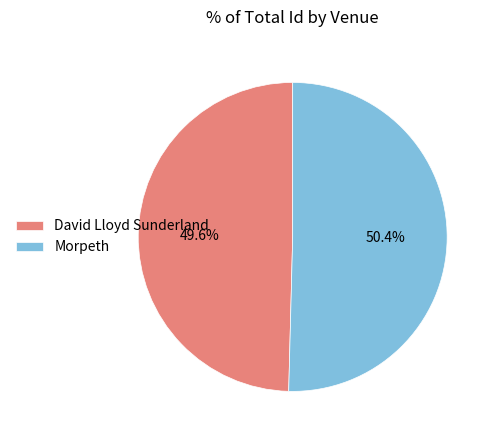

Do Morpeth and David Lloyd Sunderland together represent more than half of the pie?

Yes